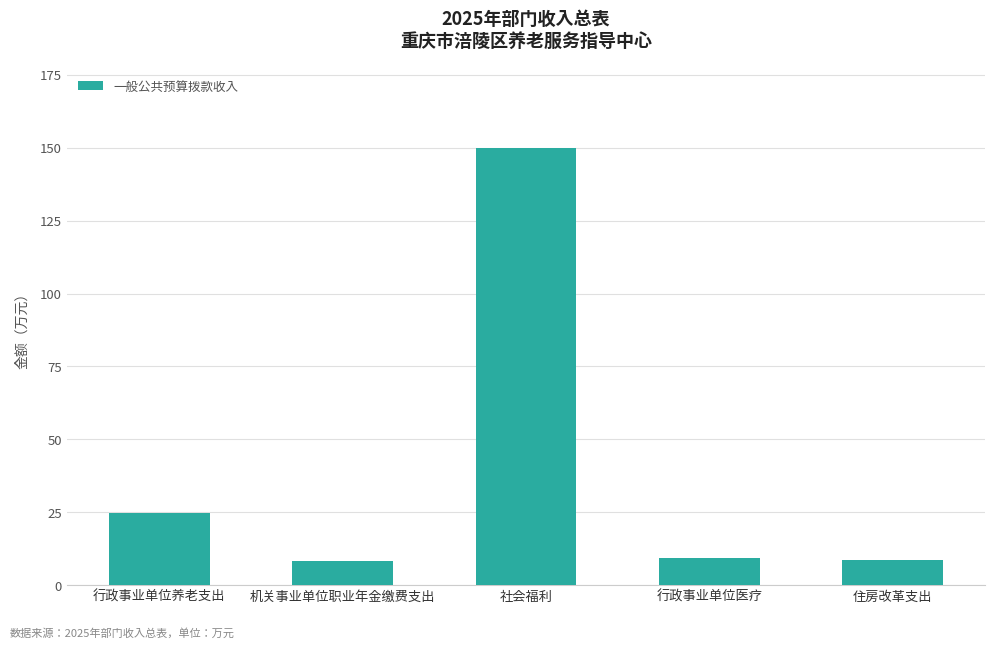

What is the value of the 4th bar from the left?

9.4